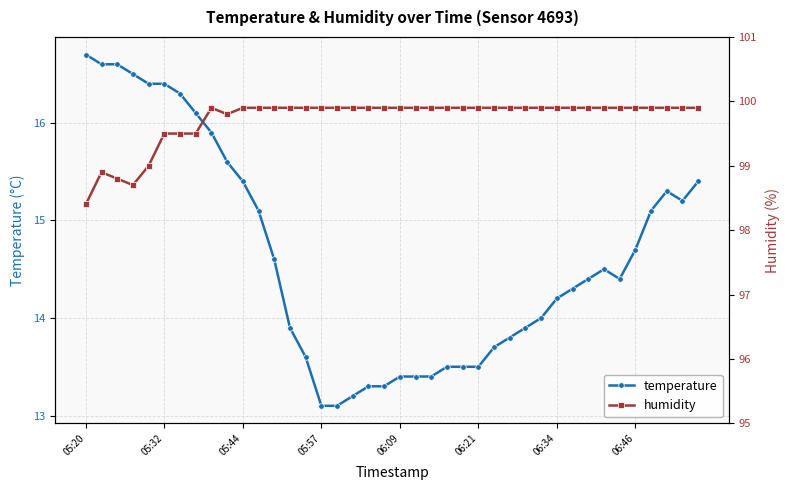

True or false: humidity and temperature intersect in this chart.

False